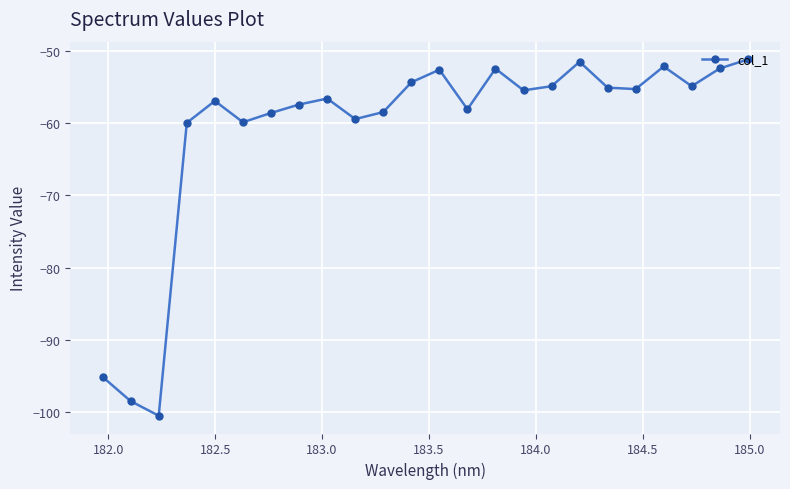

What is the difference between the second highest and minimum values?

49.0